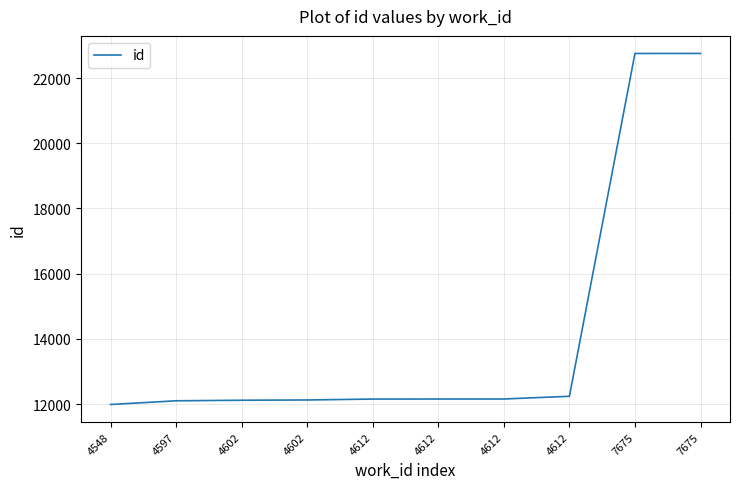

How many lines are shown in the chart?

1